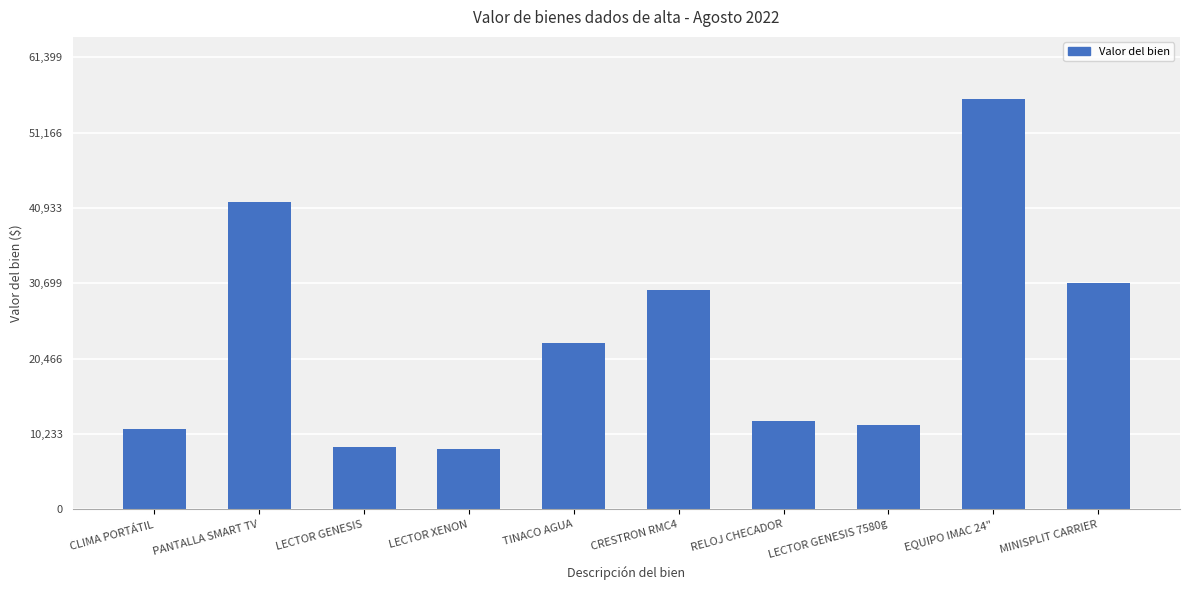

The value at CRESTRON RMC4 is 29754.0. True or false?

True